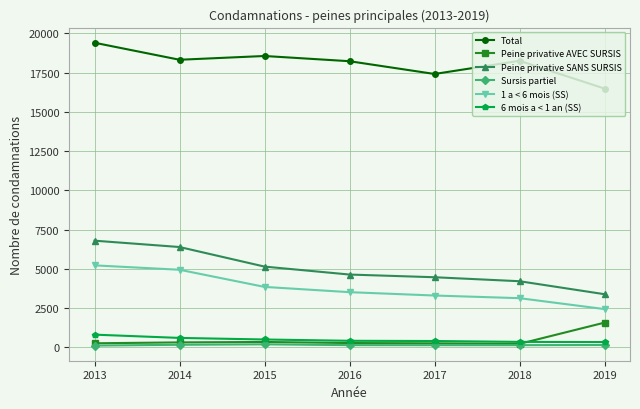

True or false: Total and 6 mois a < 1 an (SS) cross at least once.

False